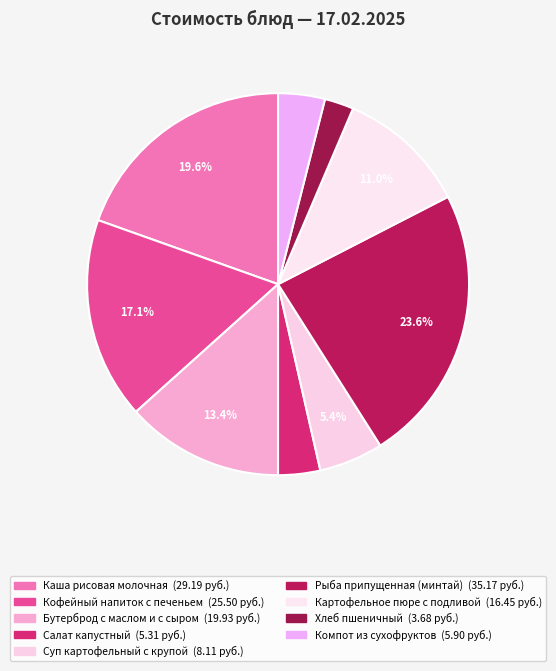

To the nearest percent, what percentage of the pie is Рыба припущенная (минтай)?

24%